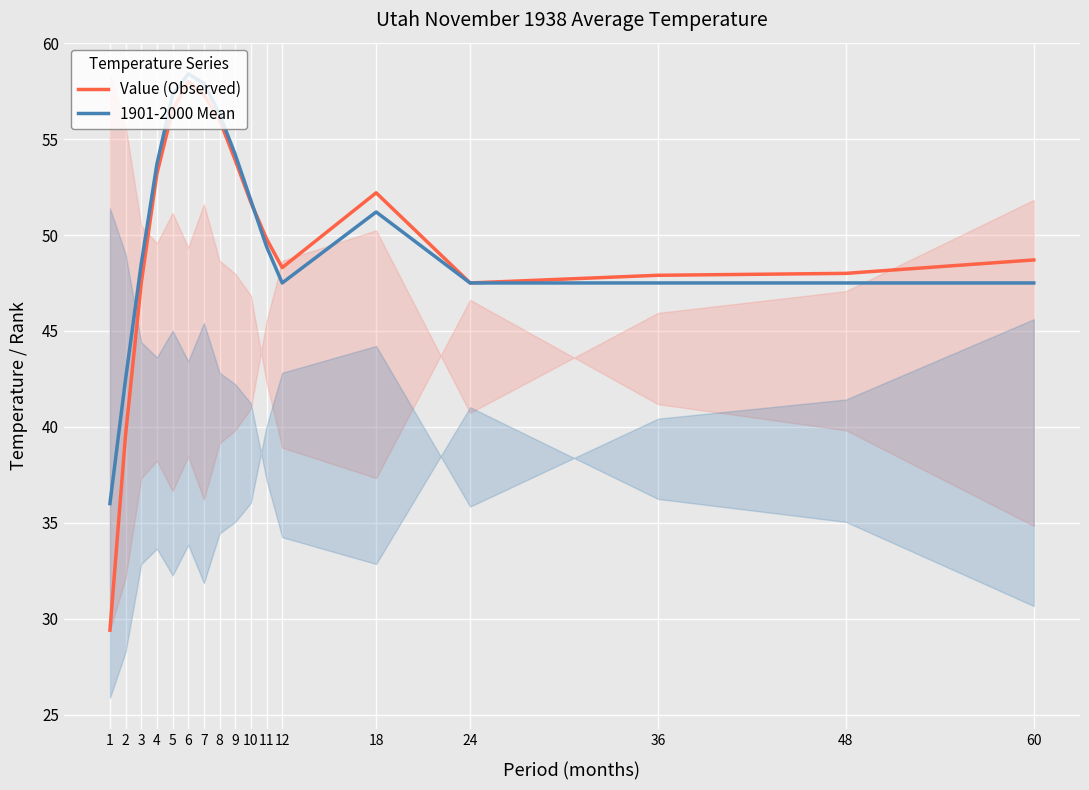

How many series are shown in this chart?

2